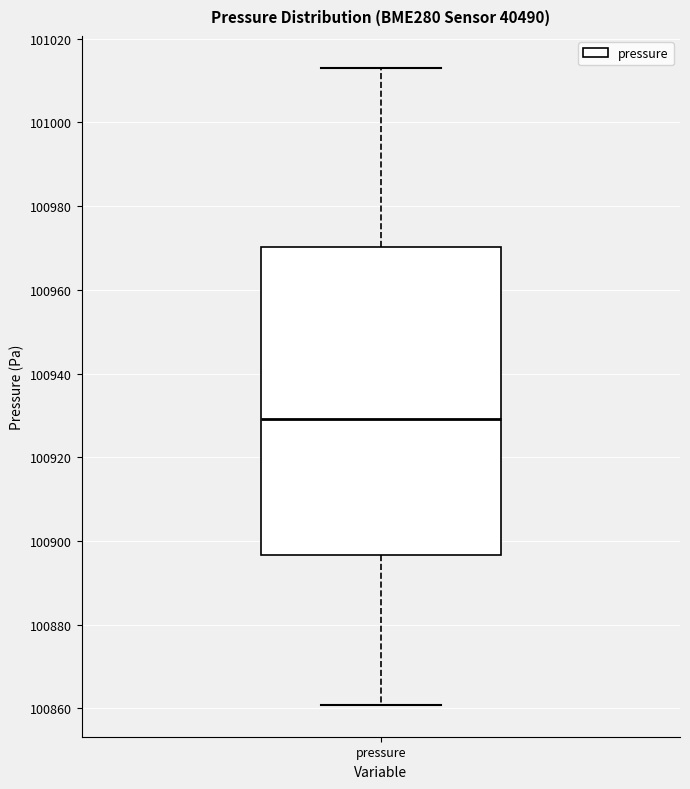

Transcribe this box plot: give where the median line is, the range the box spans, and where the two whiskers end, as read against the y-axis. The values are not printed on the chart, so give them approximately, as read against the axis.

median 100930, box 100896 to 100970, whiskers 100860 to 101014